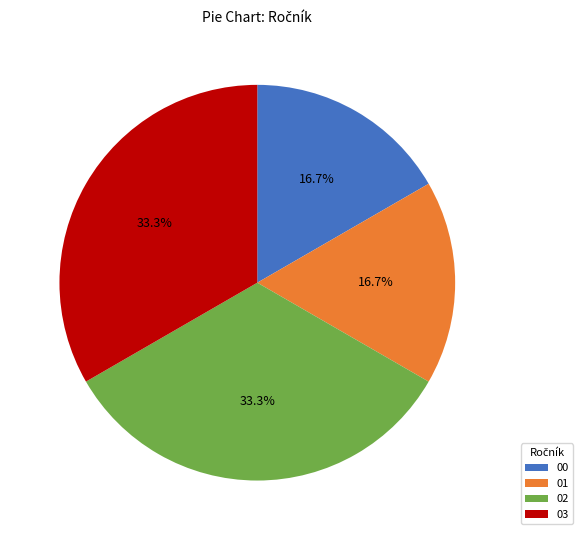

What is the ratio of the value at 03 to the value at 00?

2.0